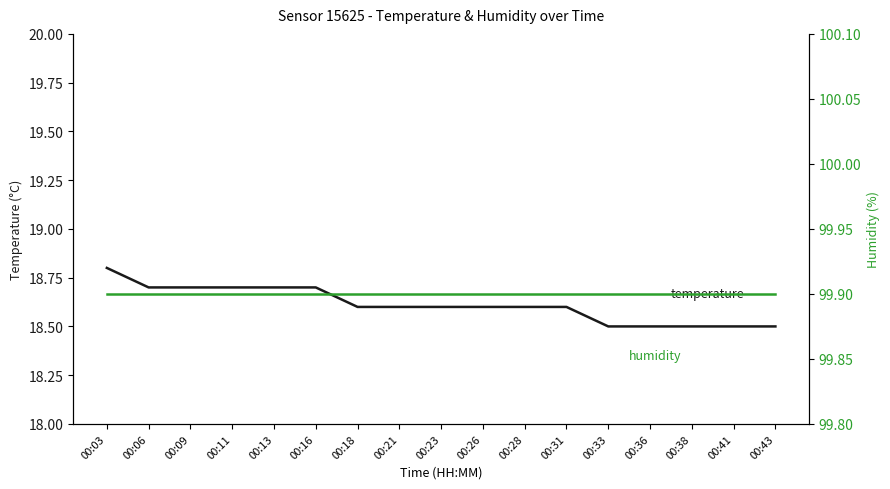

True or false: humidity has a value of 99.9 at 00:26.

True